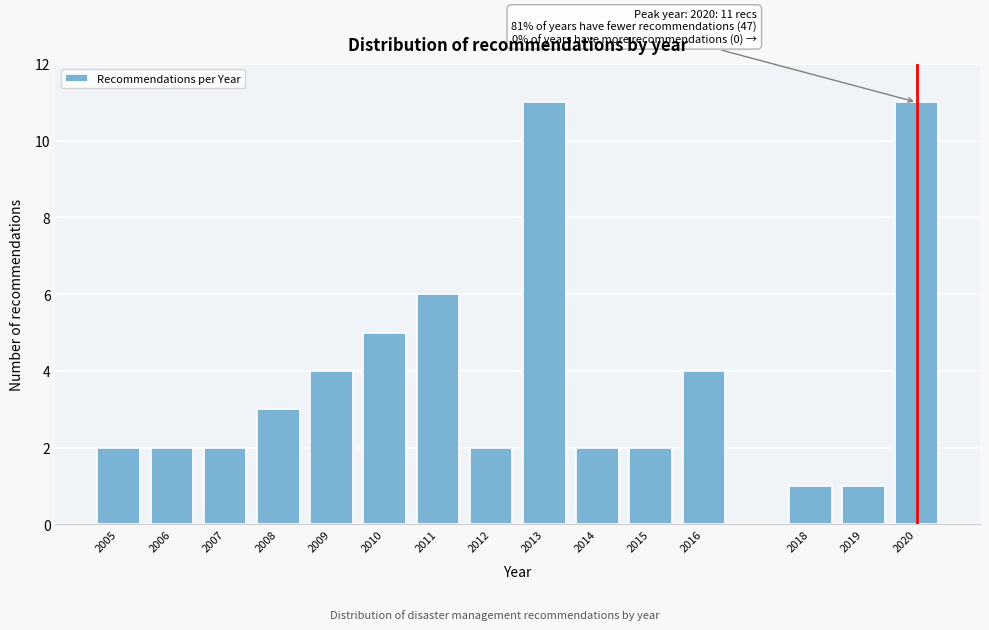

Reading left to right, what are all the values shown in this chart?

2	2	2	3	4	5	6	2	11	2	2	4	1	1	11